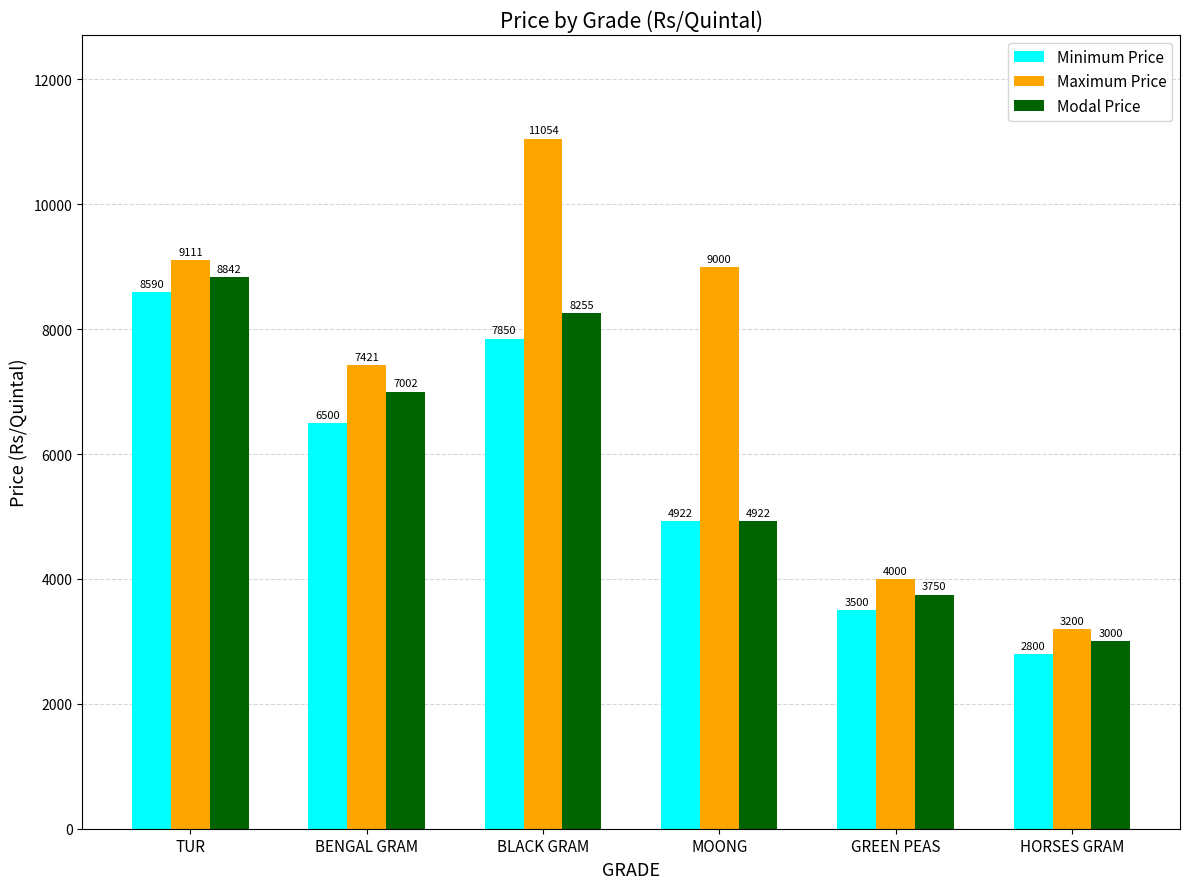

What is the total value across all series at GREEN PEAS?

11250